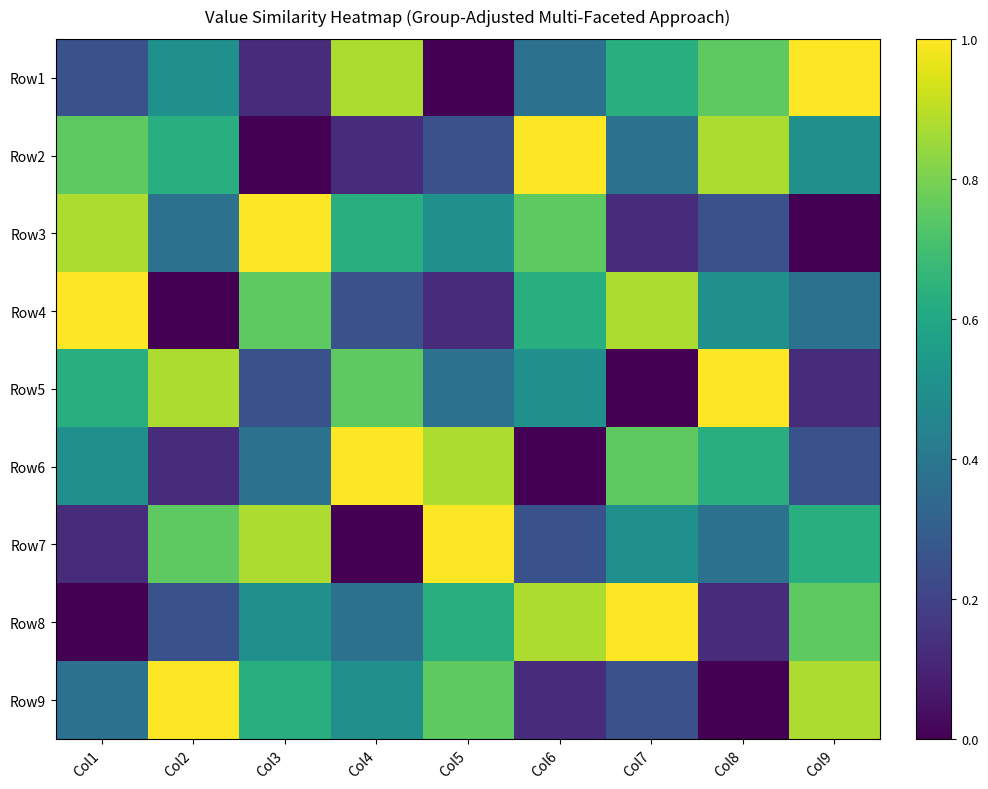

Reading left to right, list all the values displayed in this chart.

Row1: Col1=3	Col2=5	Col3=2	Col4=8	Col5=1	Col6=4	Col7=6	Col8=7	Col9=9
Row2: Col1=7	Col2=6	Col3=1	Col4=2	Col5=3	Col6=9	Col7=4	Col8=8	Col9=5
Row3: Col1=8	Col2=4	Col3=9	Col4=6	Col5=5	Col6=7	Col7=2	Col8=3	Col9=1
Row4: Col1=9	Col2=1	Col3=7	Col4=3	Col5=2	Col6=6	Col7=8	Col8=5	Col9=4
Row5: Col1=6	Col2=8	Col3=3	Col4=7	Col5=4	Col6=5	Col7=1	Col8=9	Col9=2
Row6: Col1=5	Col2=2	Col3=4	Col4=9	Col5=8	Col6=1	Col7=7	Col8=6	Col9=3
Row7: Col1=2	Col2=7	Col3=8	Col4=1	Col5=9	Col6=3	Col7=5	Col8=4	Col9=6
Row8: Col1=1	Col2=3	Col3=5	Col4=4	Col5=6	Col6=8	Col7=9	Col8=2	Col9=7
Row9: Col1=4	Col2=9	Col3=6	Col4=5	Col5=7	Col6=2	Col7=3	Col8=1	Col9=8